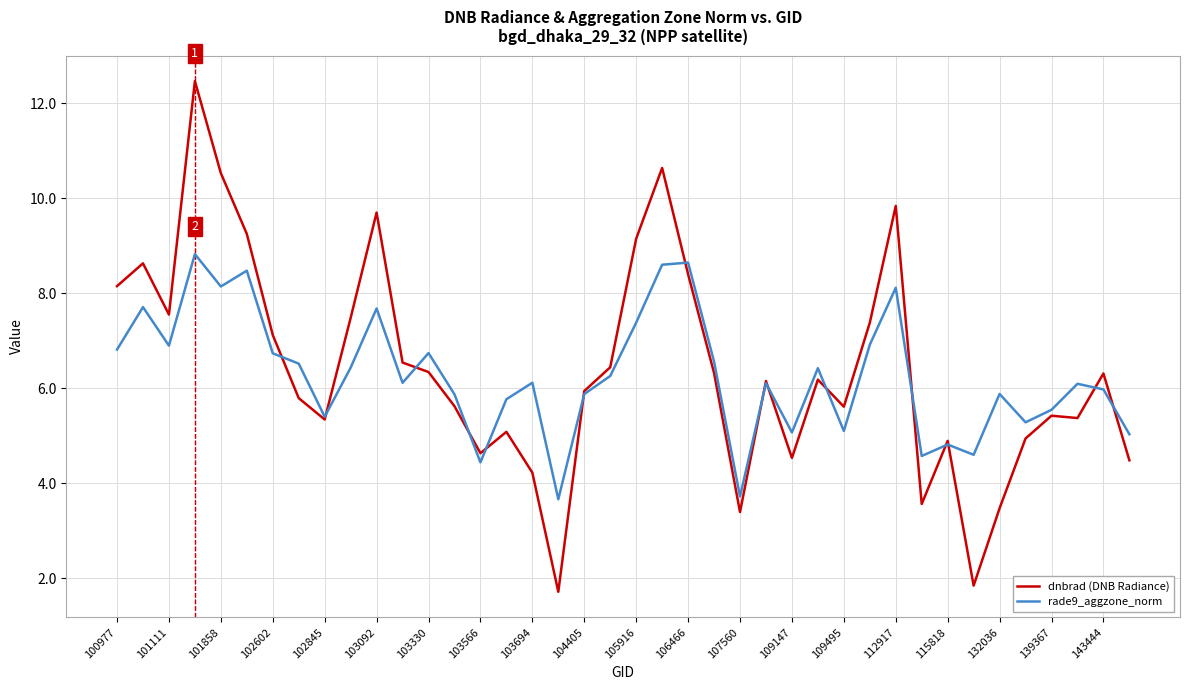

Which series has the largest range (max minus min)?

dnbrad (DNB Radiance)